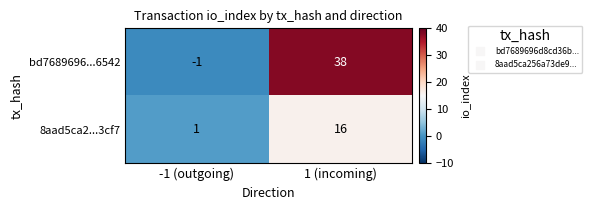

Which category has the highest value across all series?

1 (incoming)